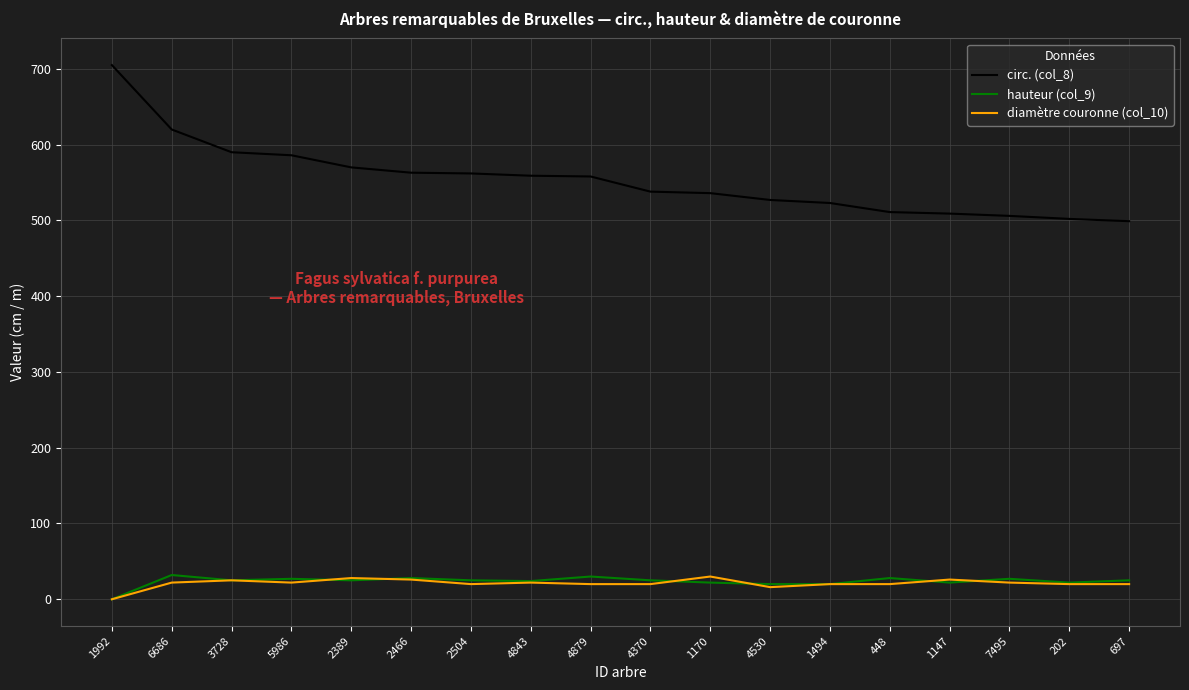

Which series has the largest range (max minus min)?

circ. (col_8)